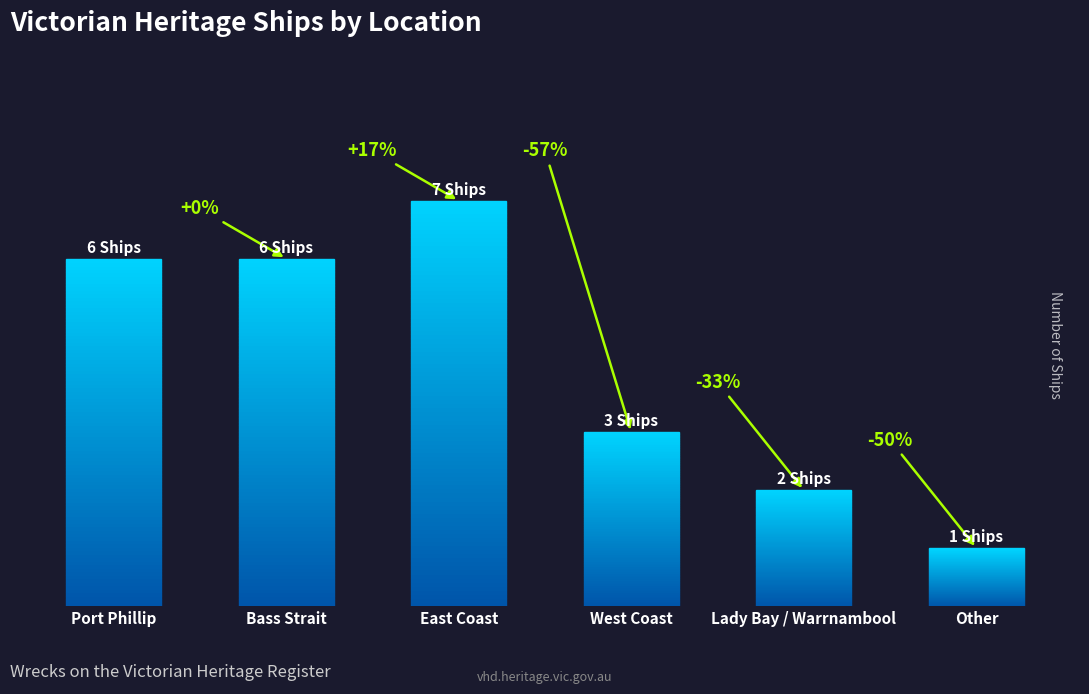

Are the bars horizontal?

No